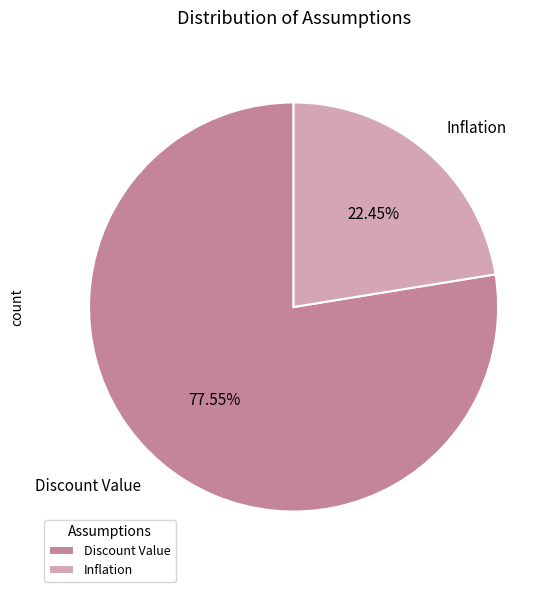

To the nearest percent, what is the average slice percentage?

50%